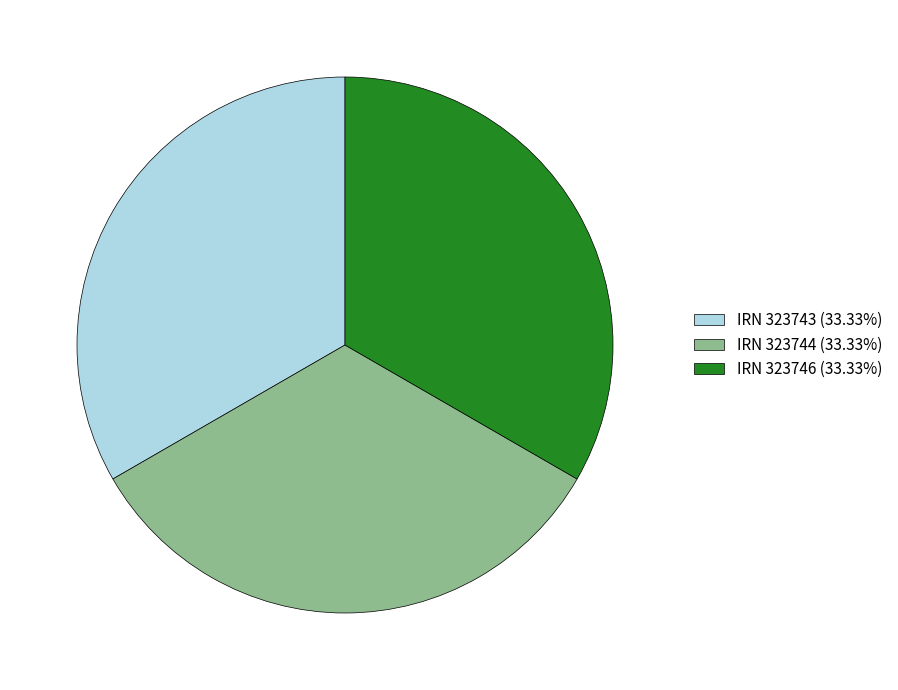

Combined, do IRN 323743 (33.33%) and IRN 323744 (33.33%) account for over 50%?

Yes